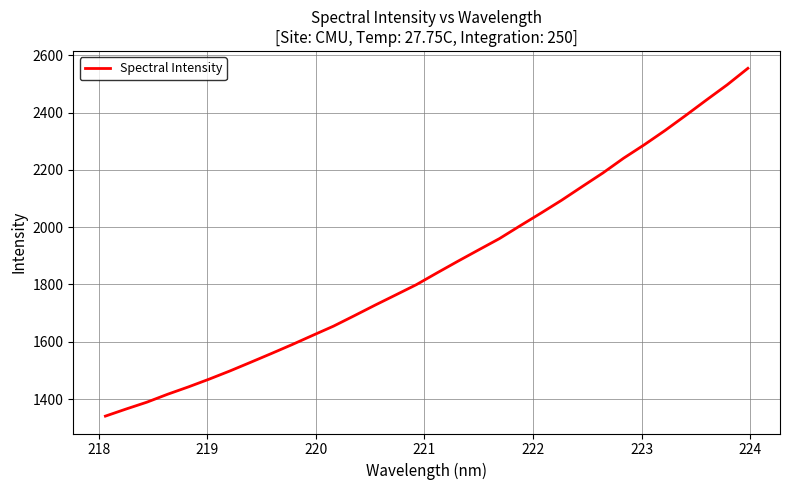

How many lines are shown in the chart?

1